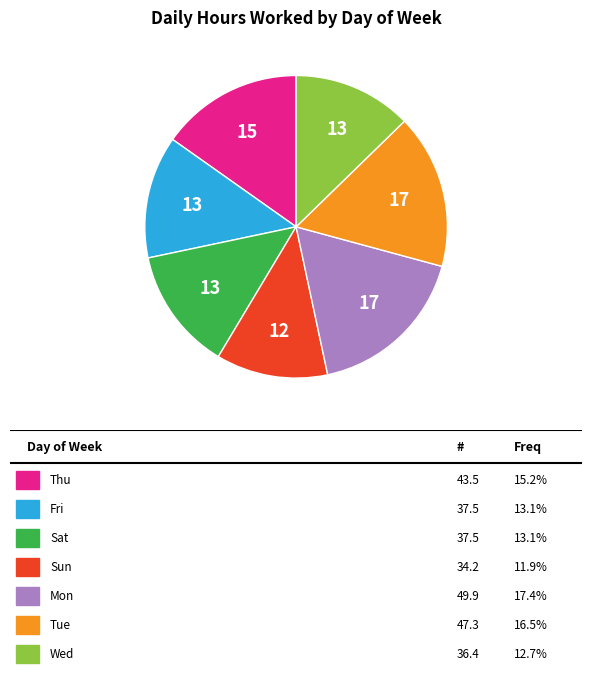

Is there any slice that represents more than half of the pie?

No